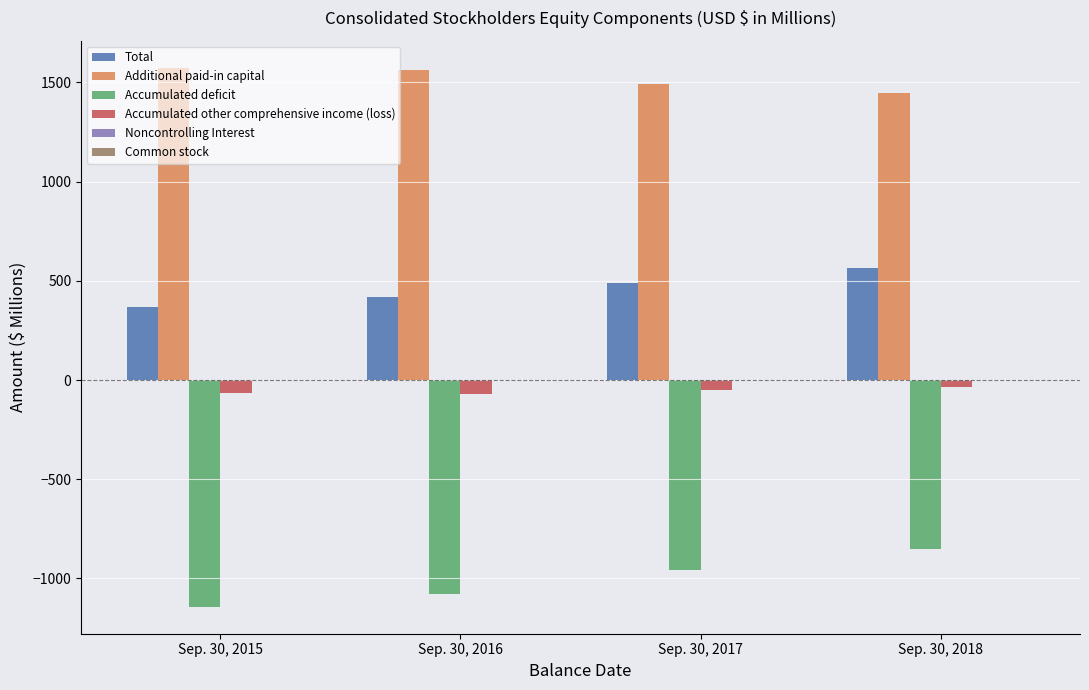

The value of Additional paid-in capital at Sep. 30, 2016 is 1563.9. True or false?

True